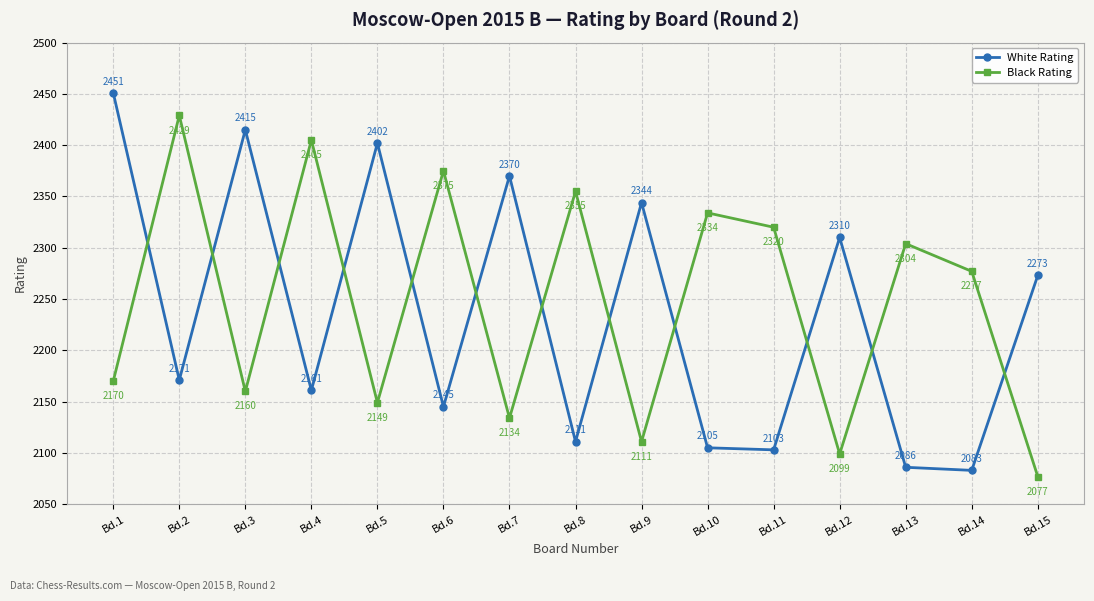

How many interior local valleys does the Black Rating series have?

5